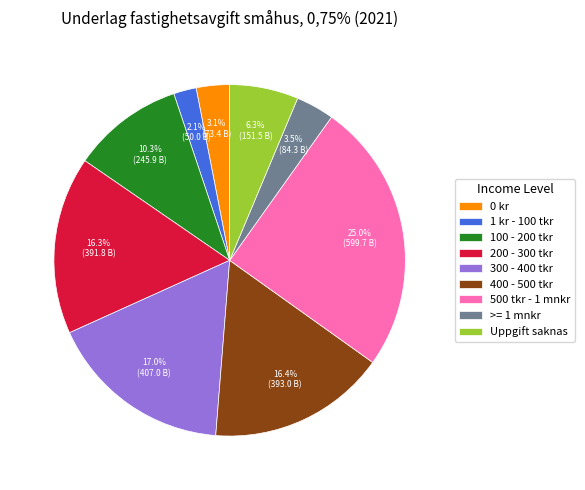

What portion of the pie excludes 500 tkr - 1 mnkr?

75.0%